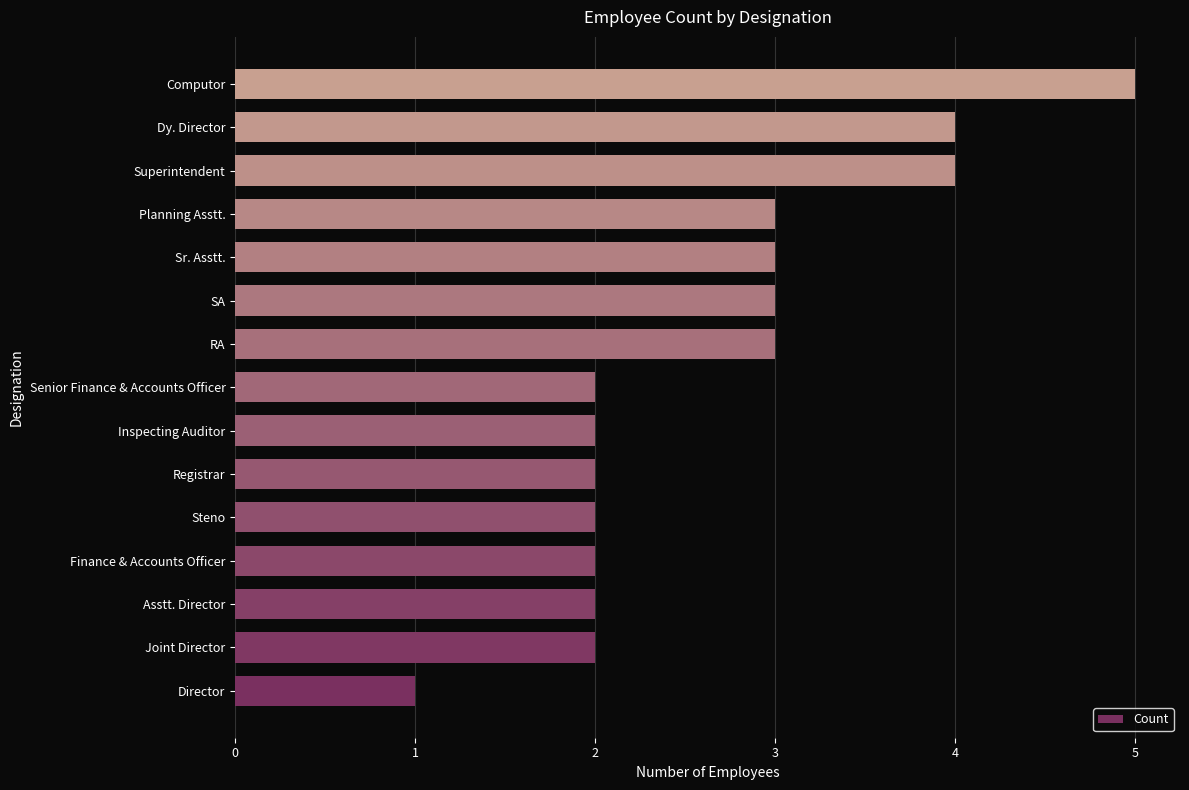

Read the value at Planning Asstt..

3